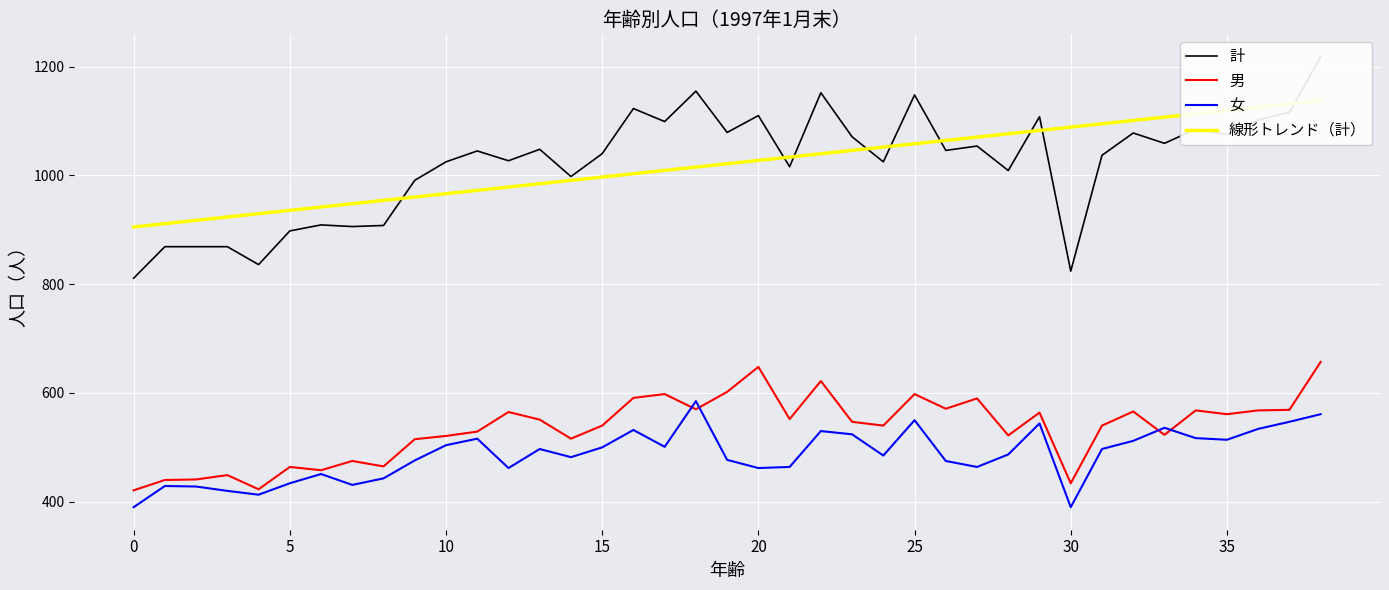

What is the maximum value for 男?

657